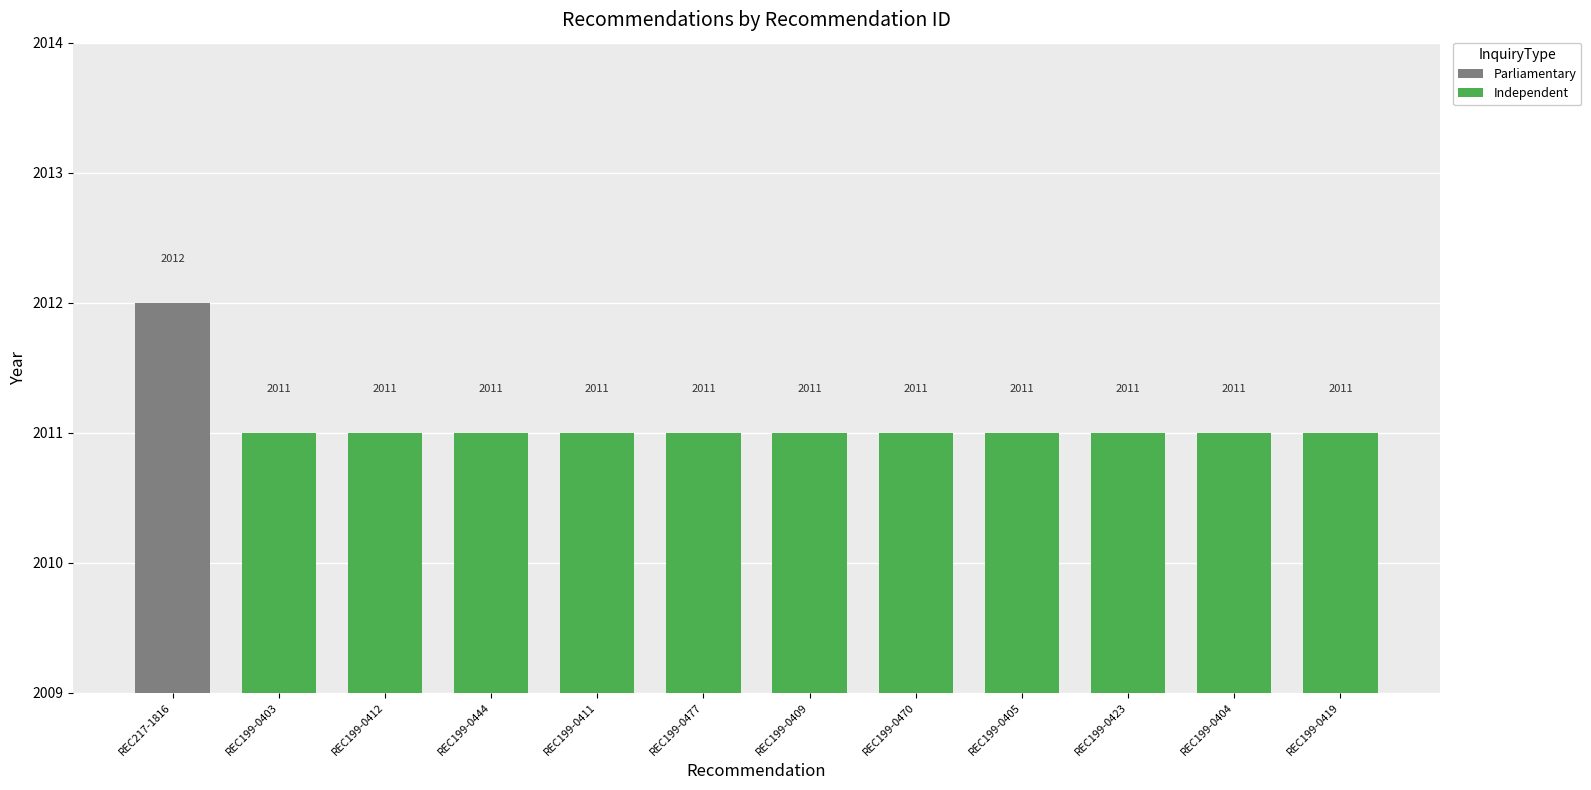

List the labels in order of value, largest first.

REC217-1816, REC199-0403, REC199-0412, REC199-0444, REC199-0411, REC199-0477, REC199-0409, REC199-0470, REC199-0405, REC199-0423, REC199-0404, REC199-0419